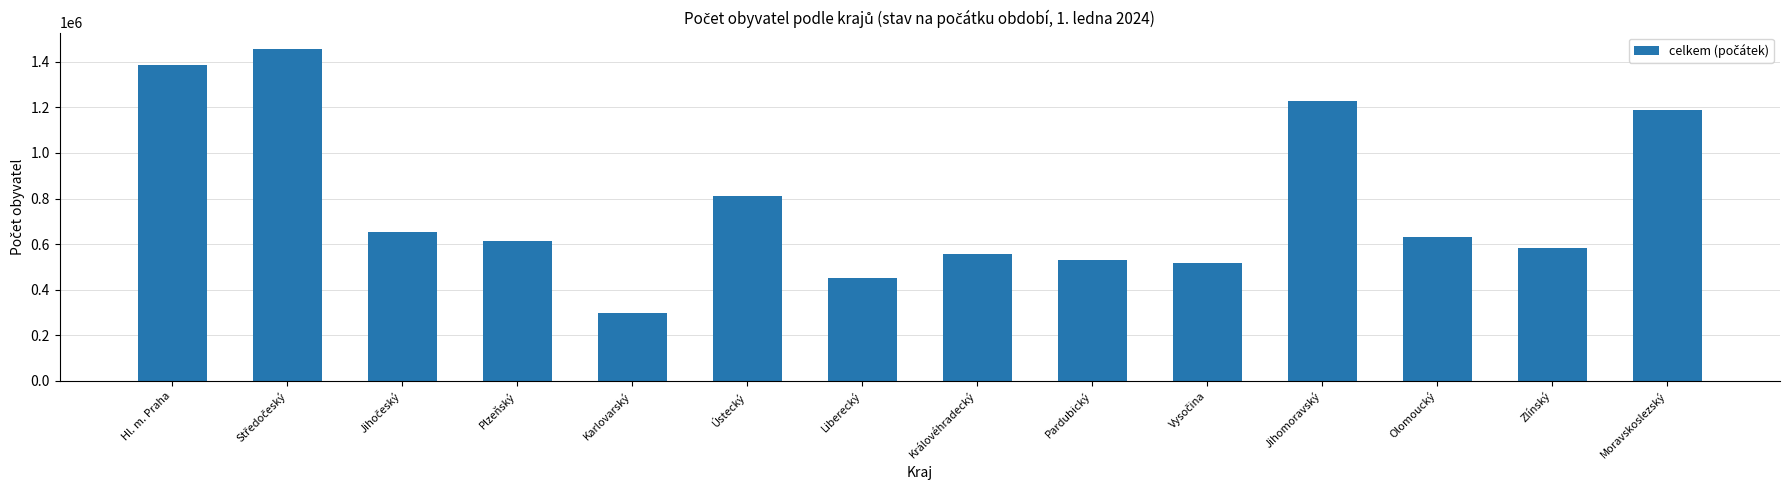

How many values are below 632864?

7